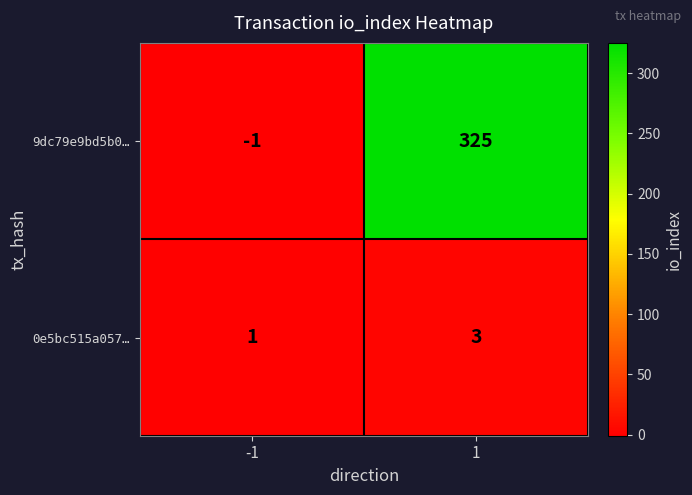

Which series has the widest spread of values?

9dc79e9bd5b0…